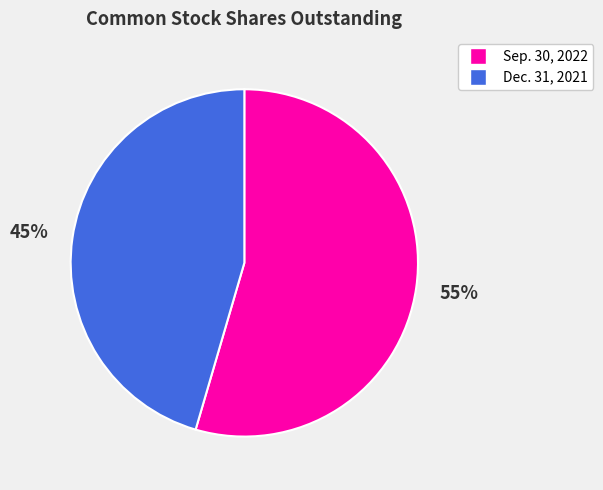

How many slices are in this pie chart?

2